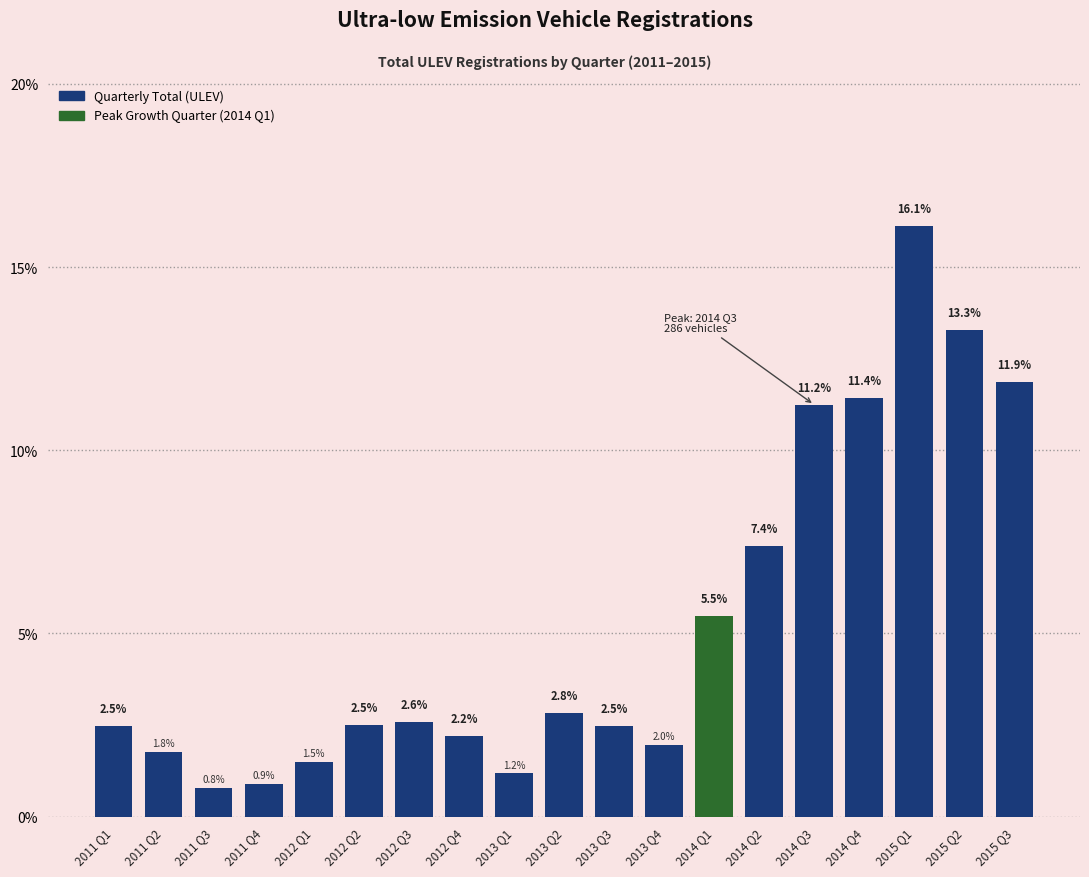

Reading right to left, transcribe all the data shown in this chart.

11.9	13.3	16.1	11.4	11.2	7.4	5.5	2.0	2.5	2.8	1.2	2.2	2.6	2.5	1.5	0.9	0.8	1.8	2.5